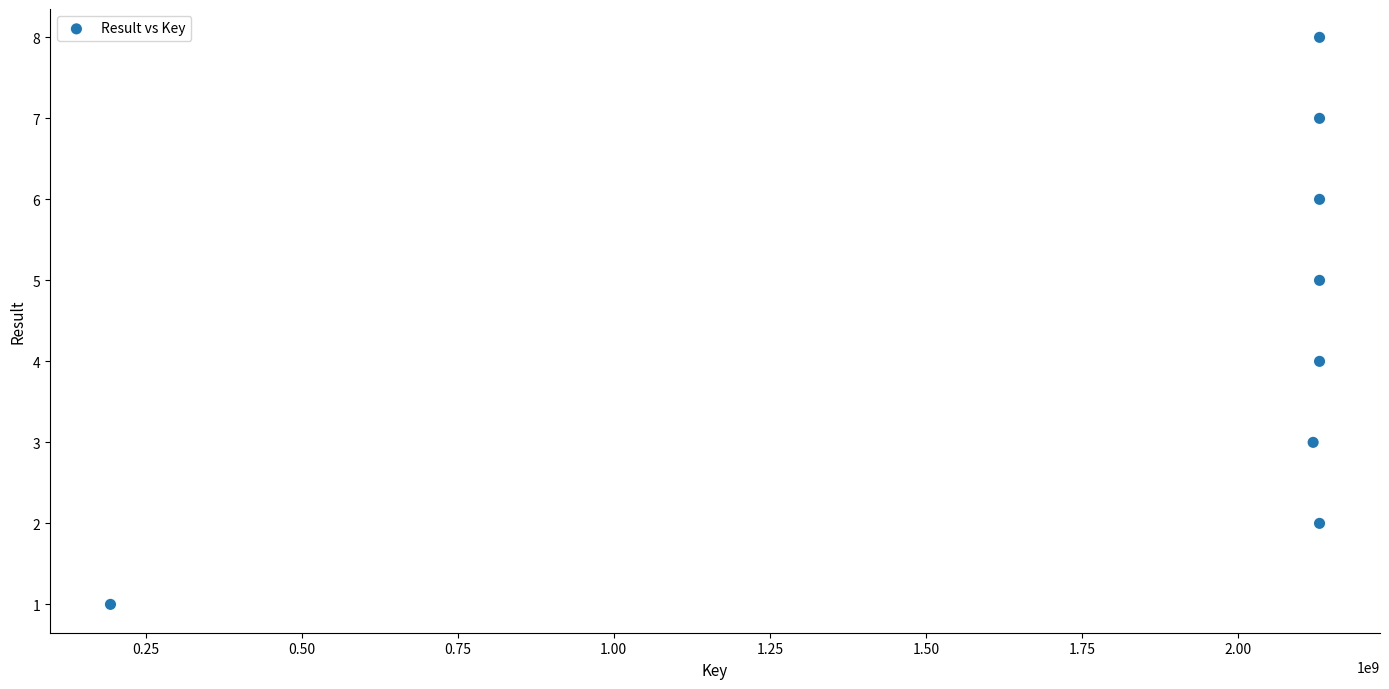

What is the range of Y values (max minus min)?

7